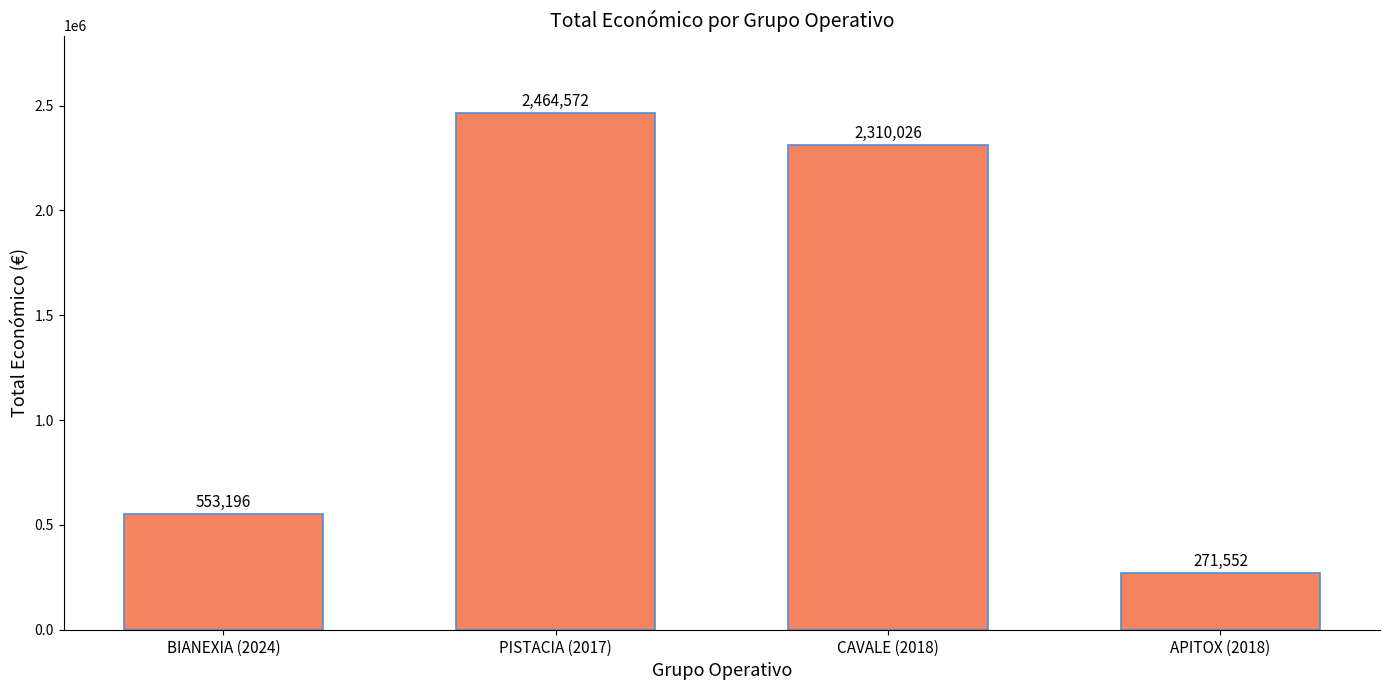

How many categories are shown in the chart?

4